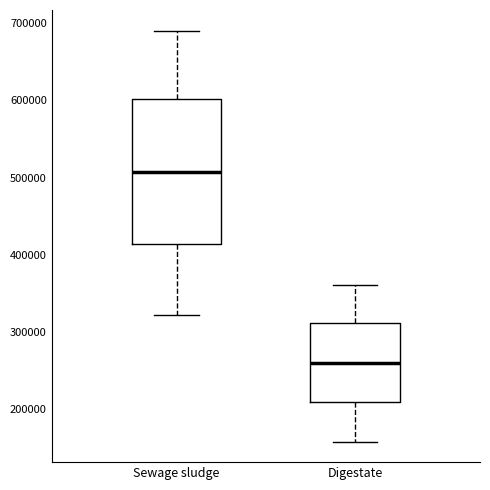

Reading left to right, read every box against the y-axis: the position of its median line, the range the box covers, and the ends of its whiskers. The values are not printed on the chart, so give them approximately, as read against the axis.

Sewage sludge: median 510000, box 410000 to 600000, whiskers 320000 to 690000
Digestate: median 260000, box 210000 to 310000, whiskers 160000 to 360000